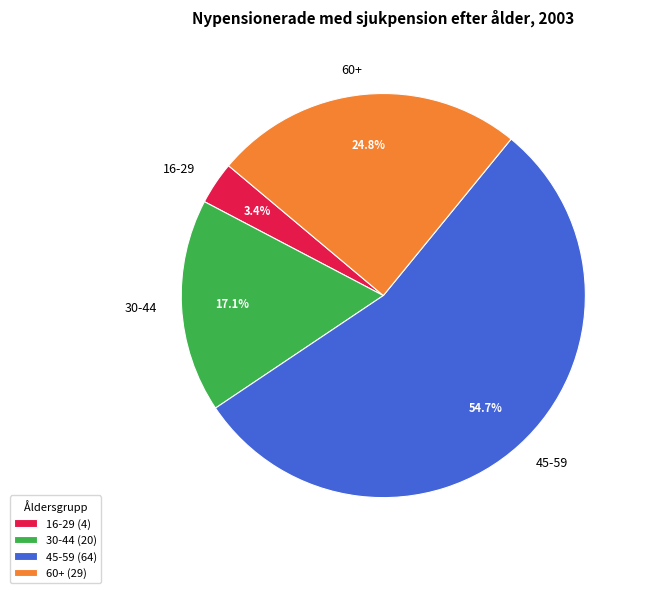

What percentage is NOT represented by 45-59?

45.3%